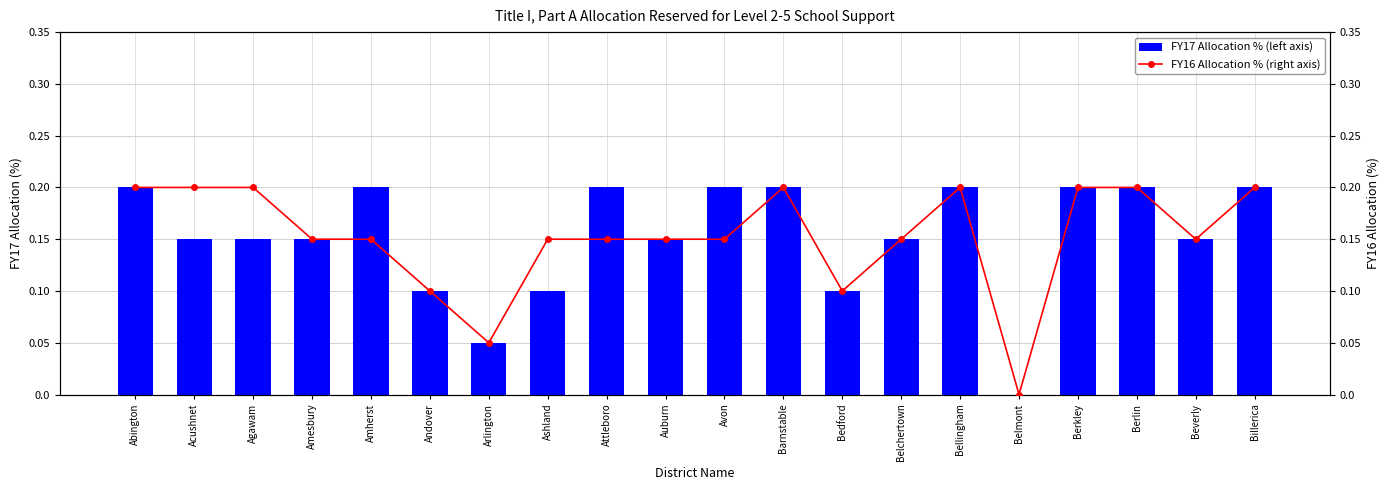

What is the label of the 3rd bar from the left?

Agawam